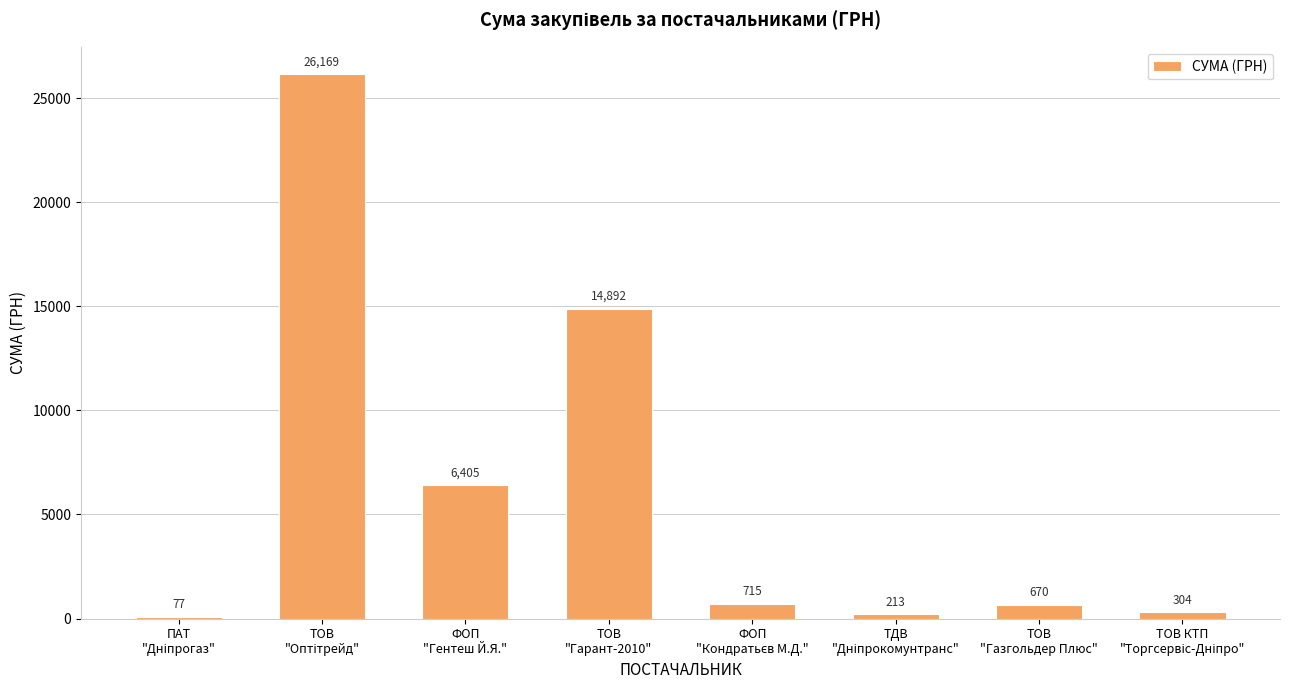

What is the greatest value displayed?

26169.0